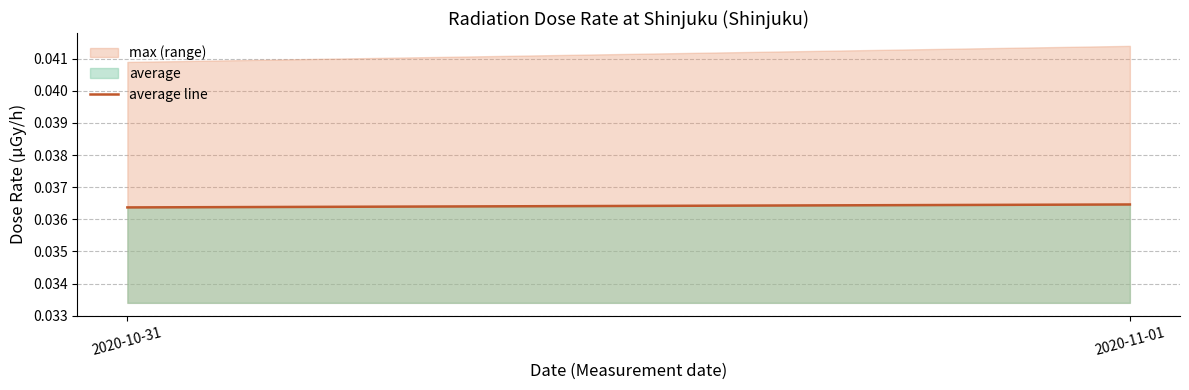

Which category has the highest value in the max (range) series?

2020-11-01